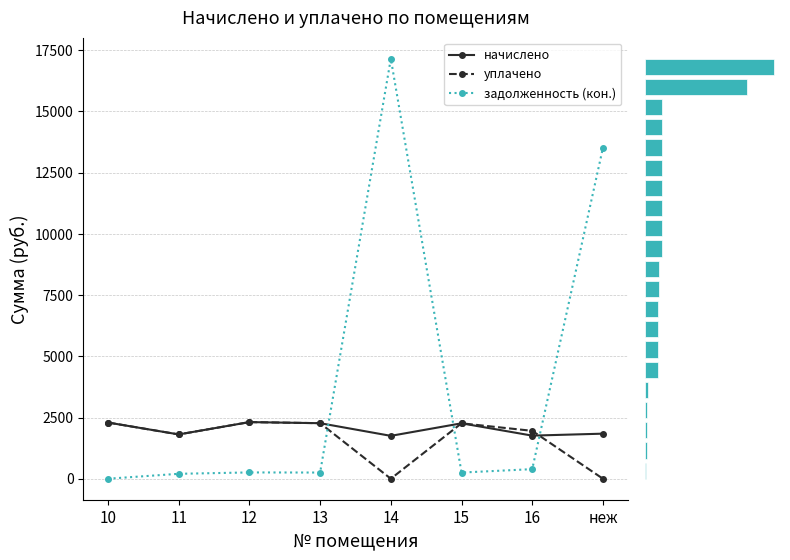

Is the value of задолженность (кон.) at 11 greater than the value of уплачено at 12?

No